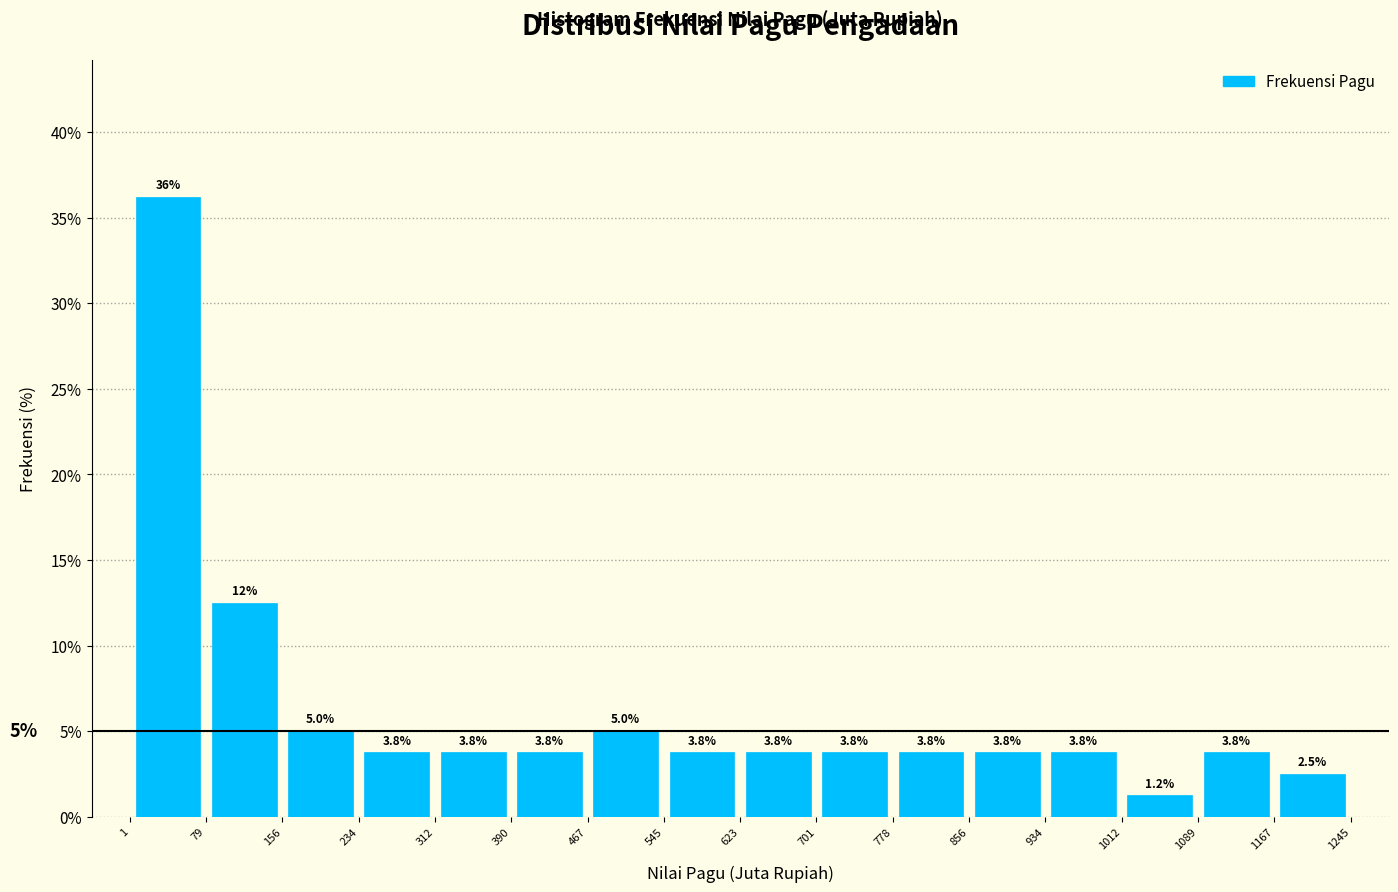

Which range on the x-axis has the tallest bar?

1 to 79